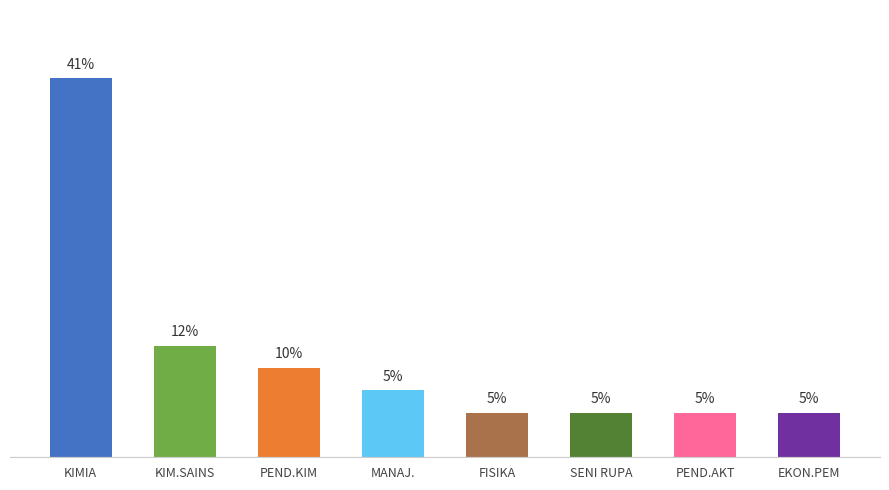

Approximately how many times larger is the value at SENI RUPA compared to PEND. KIMIA?

0.5